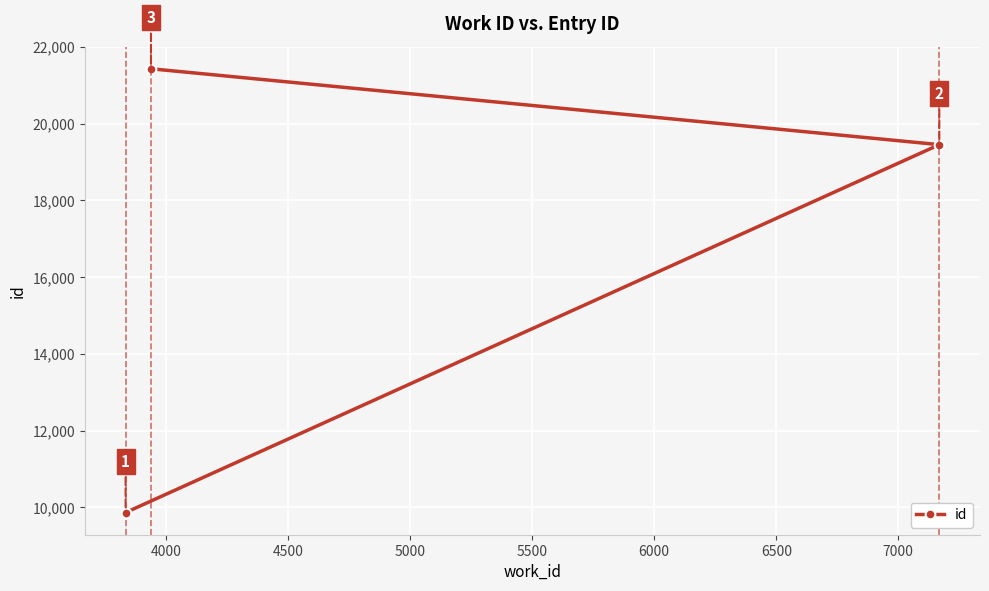

What is the value of the 1st point from the left?

9865